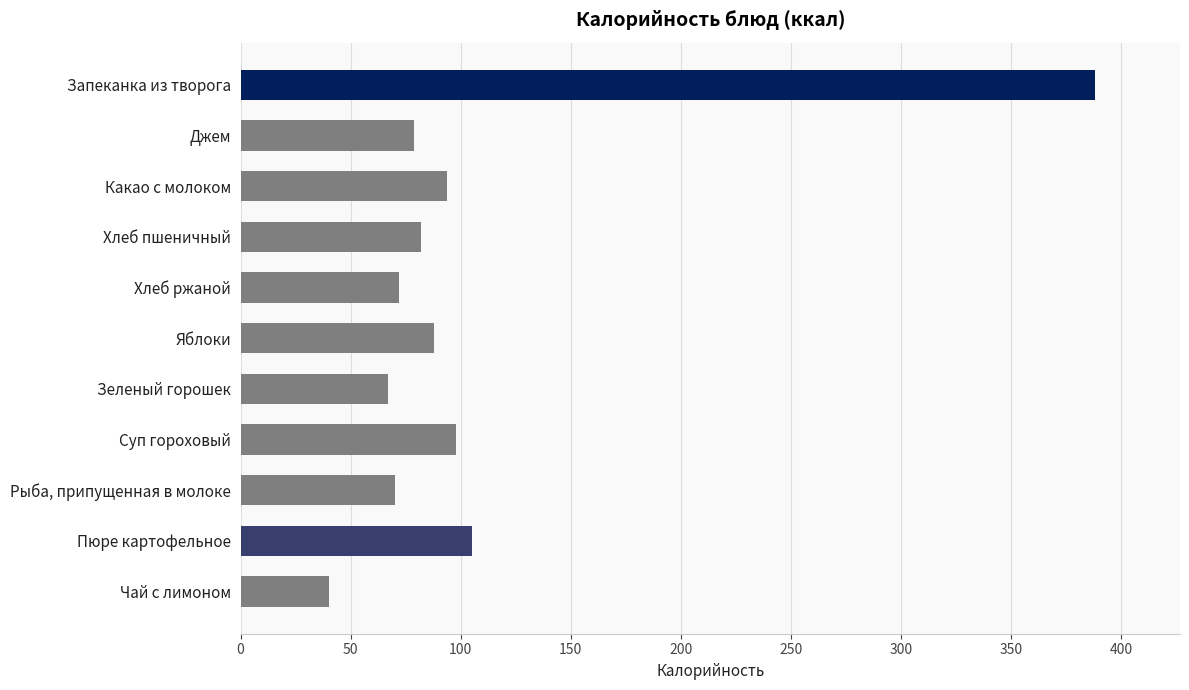

How many bars are there in total?

11